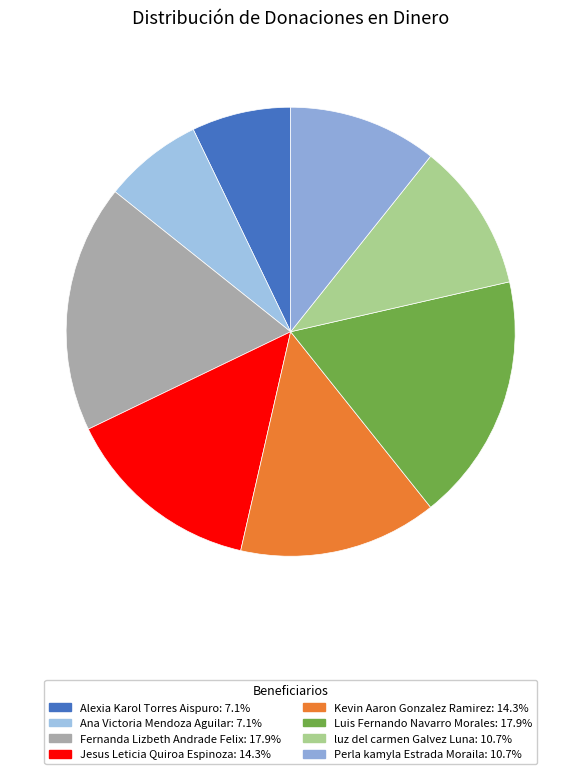

What percentage do Perla kamyla Estrada Moraila and Fernanda Lizbeth Andrade Felix together represent?

28.6%